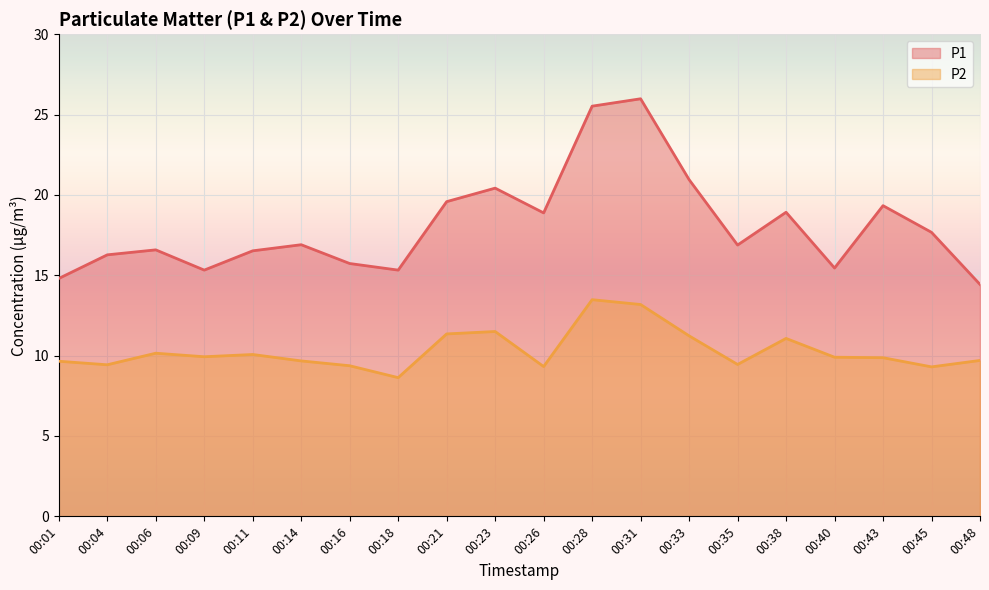

Which category has the highest value in the P2 series?

00:28